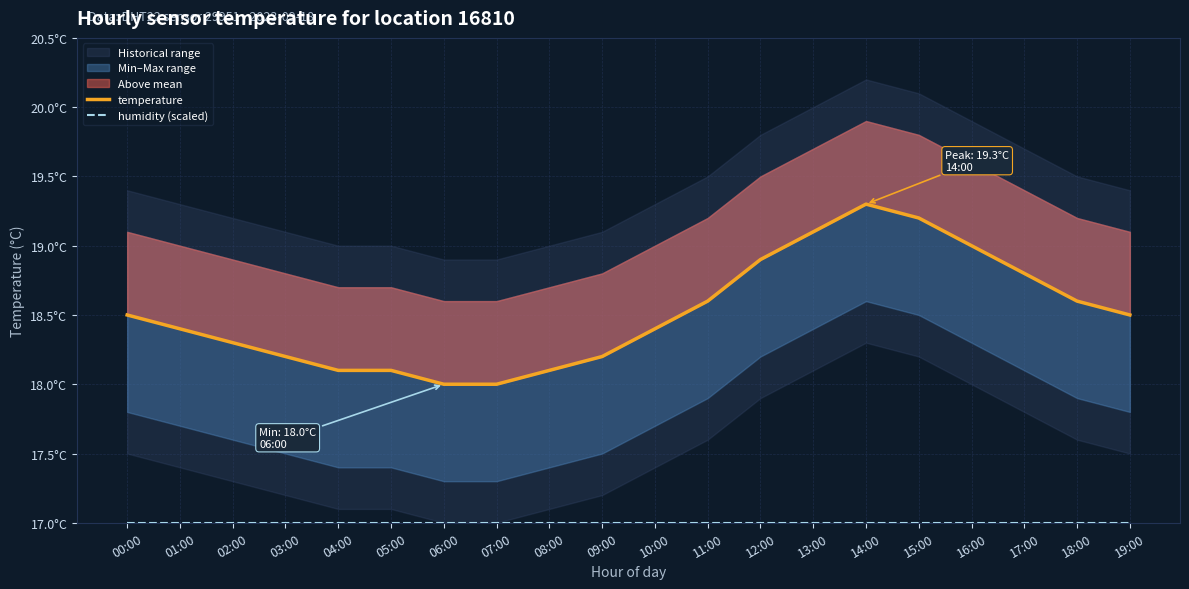

Reading left to right, list all the values displayed in this chart.

temperature: 00:00=18.5	01:00=18.4	02:00=18.3	03:00=18.2	04:00=18.1	05:00=18.1	06:00=18.0	07:00=18.0	08:00=18.1	09:00=18.2	10:00=18.4	11:00=18.6	12:00=18.9	13:00=19.1	14:00=19.3	15:00=19.2	16:00=19.0	17:00=18.8	18:00=18.6	19:00=18.5
humidity (scaled): 00:00=17.0	01:00=17.0	02:00=17.0	03:00=17.0	04:00=17.0	05:00=17.0	06:00=17.0	07:00=17.0	08:00=17.0	09:00=17.0	10:00=17.0	11:00=17.0	12:00=17.0	13:00=17.0	14:00=17.0	15:00=17.0	16:00=17.0	17:00=17.0	18:00=17.0	19:00=17.0